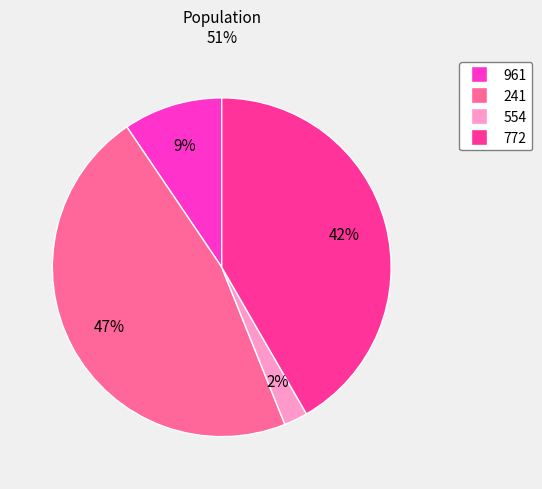

The 961 slice represents 22% of the pie. True or false?

False